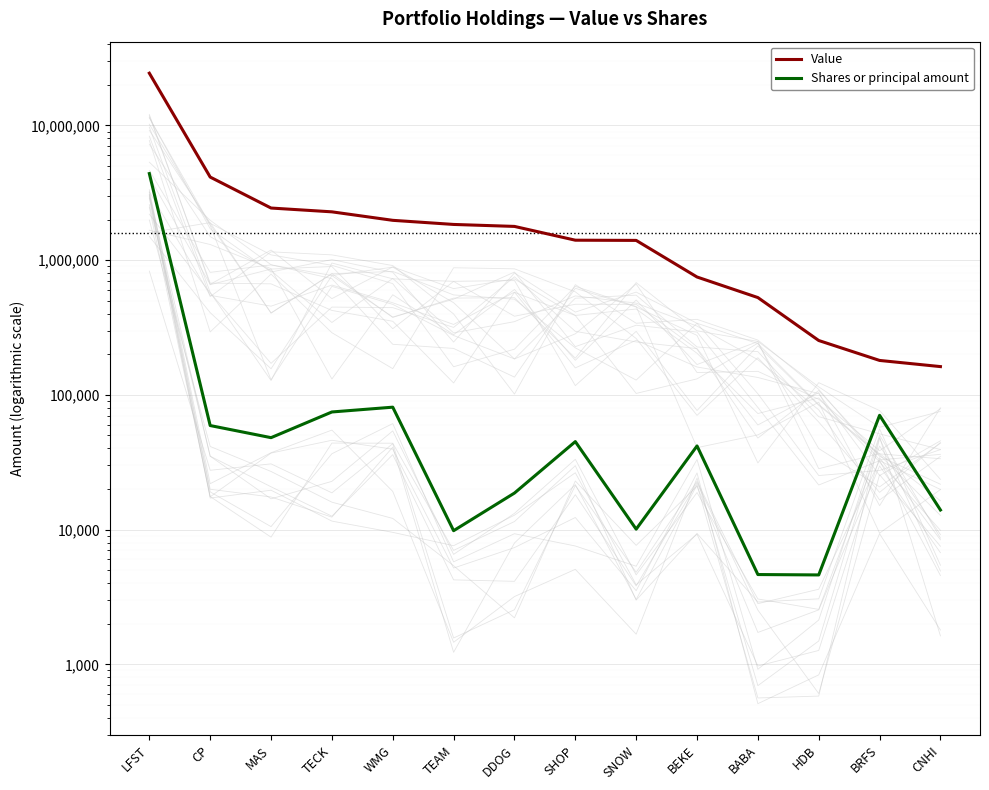

What is the difference between the maximum and second lowest values in the Value series?

24205000